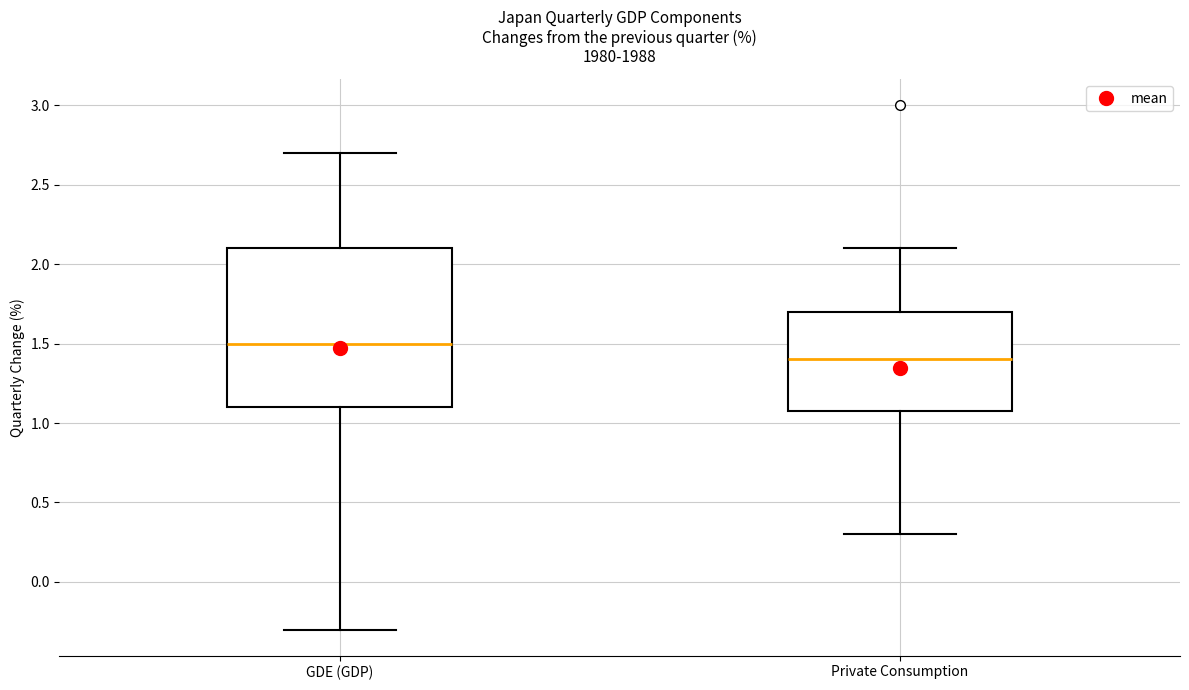

Where does the upper whisker of the box for Private Consumption end on the y-axis? The values are not printed on the chart, so give them approximately, as read against the axis.

2.1